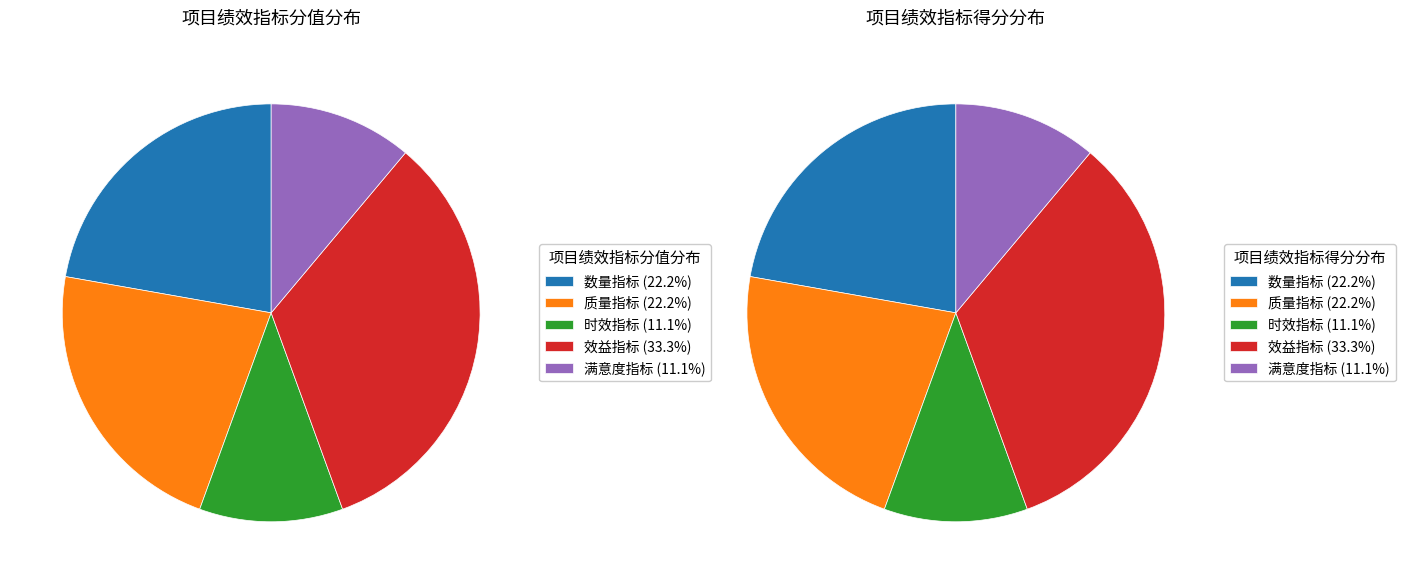

Rank the categories by value from lowest to highest.

时效指标, 满意度指标, 数量指标, 质量指标, 效益指标